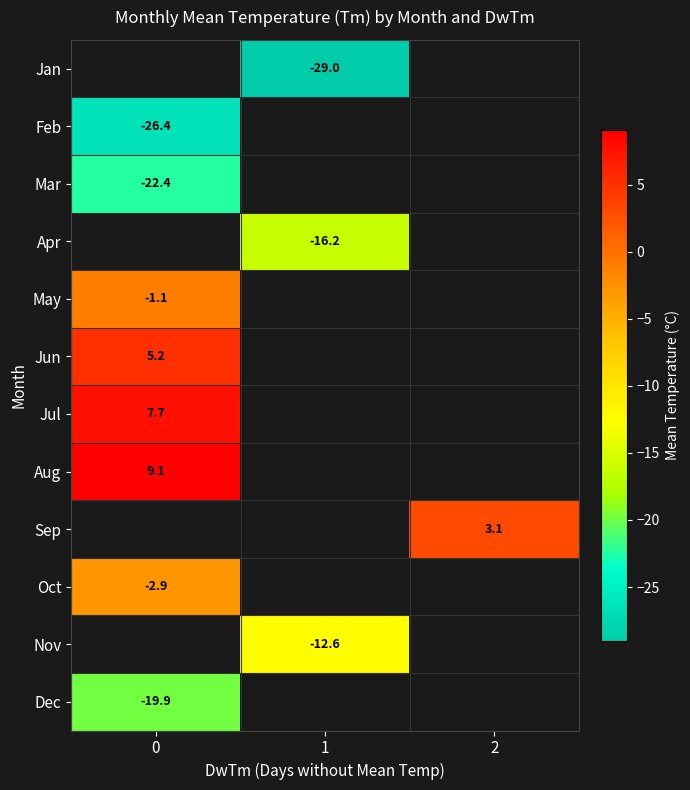

What is the smallest value displayed?

-29.0